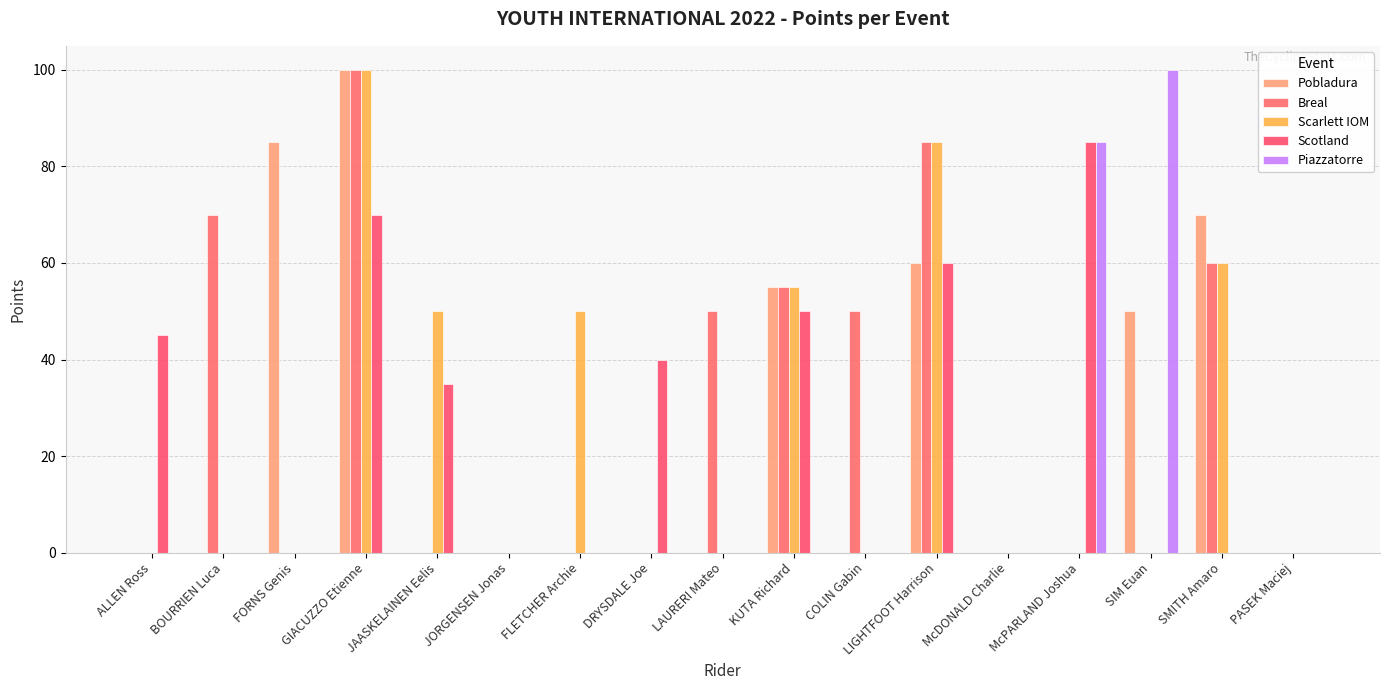

Is the value of Scotland at SMITH Amaro greater than the value of Piazzatorre at KUTA Richard?

No